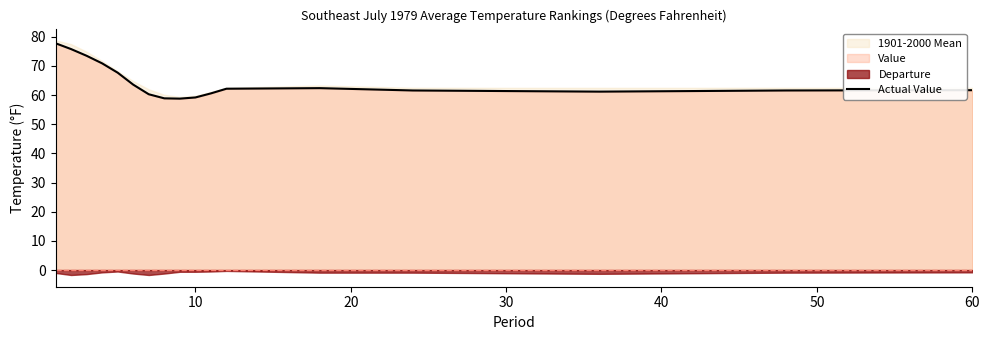

True or false: Actual Value has a value of 104.8 at 60.

False